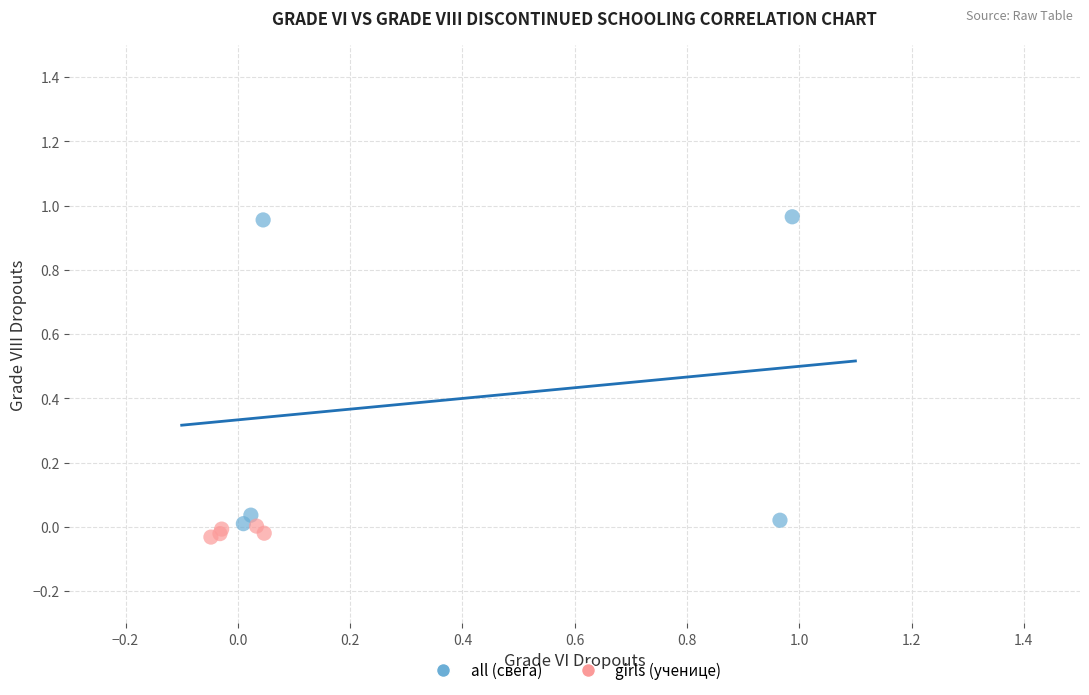

Which series has the widest spread of Y values?

all (свега)